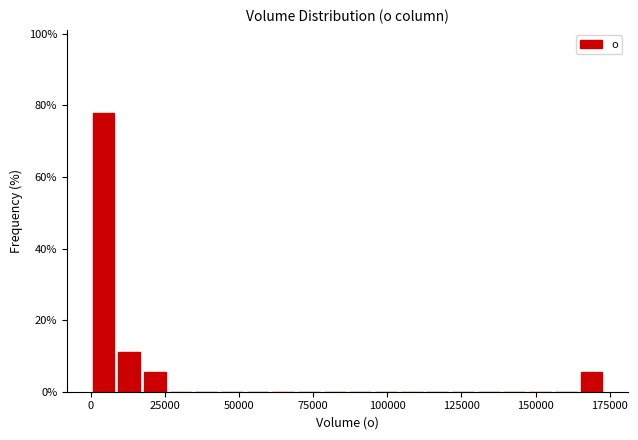

Around what value on the x-axis is the tallest bar? Give the approximate position of its centre, as read against the axis.

5000